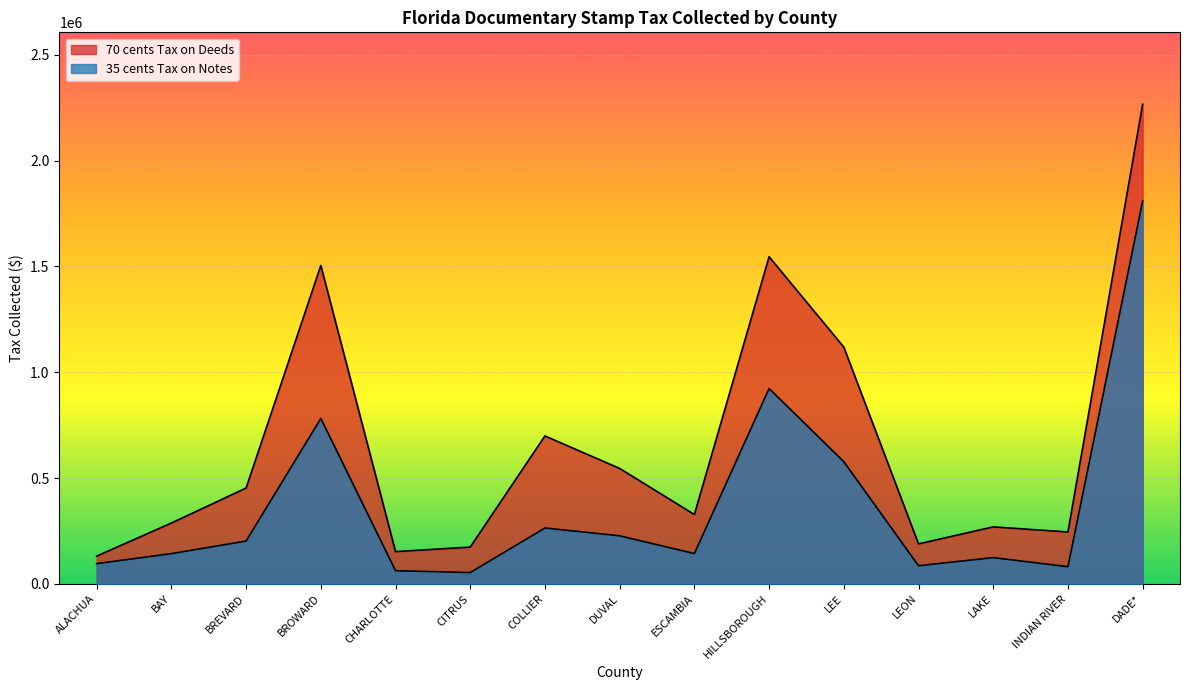

Which category has the lowest value across all series?

CITRUS